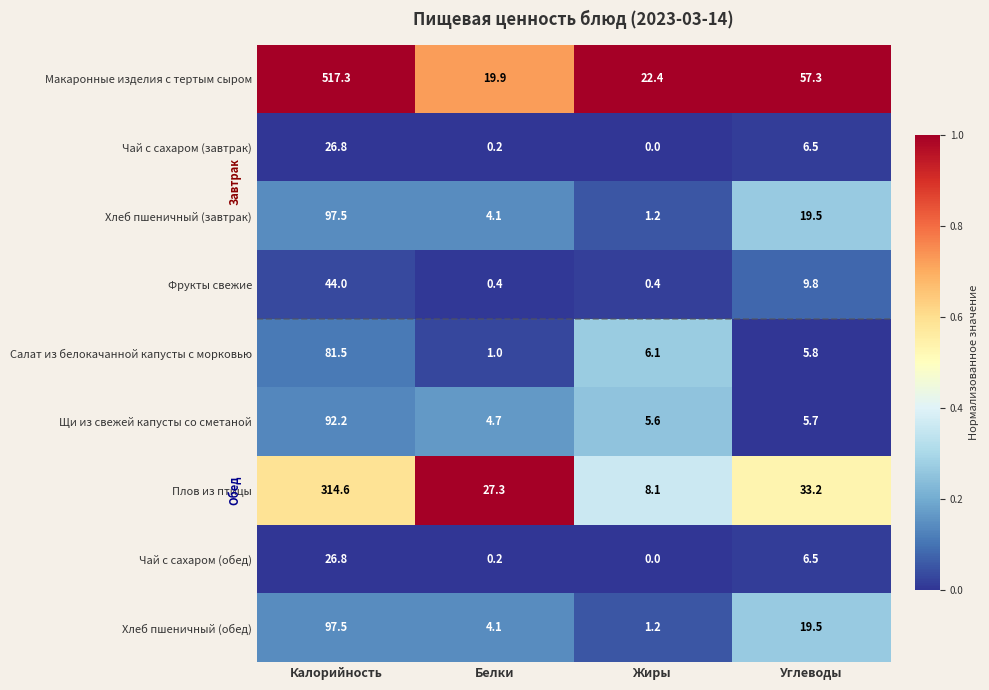

What is the spread (max minus min) of values at Калорийность?

490.5